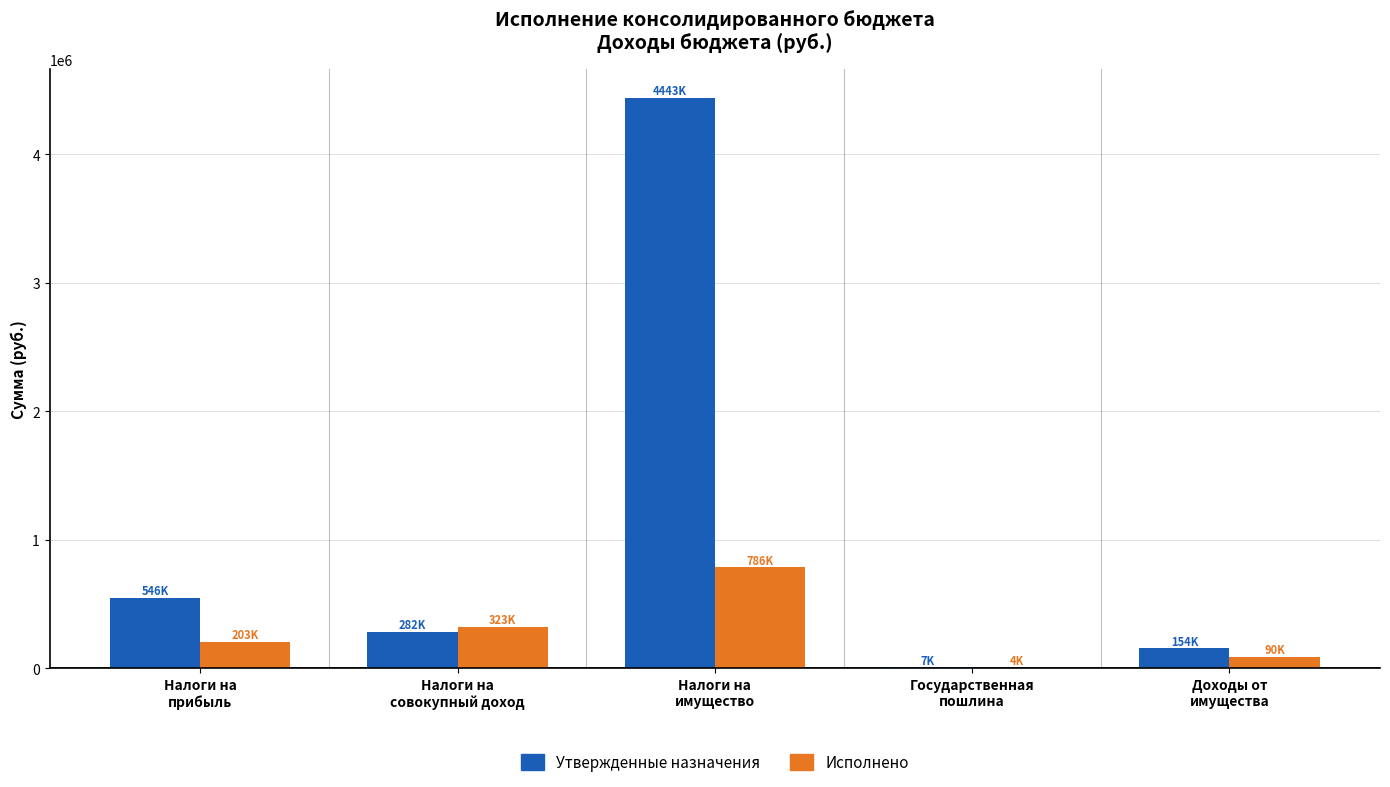

What is the sum of the Исполнено values at Государственная
пошлина and Налоги на
прибыль?

207802.2